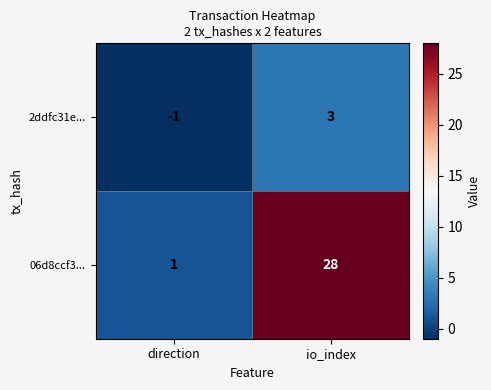

What is the difference between the 06d8ccf3... values at io_index and direction?

27